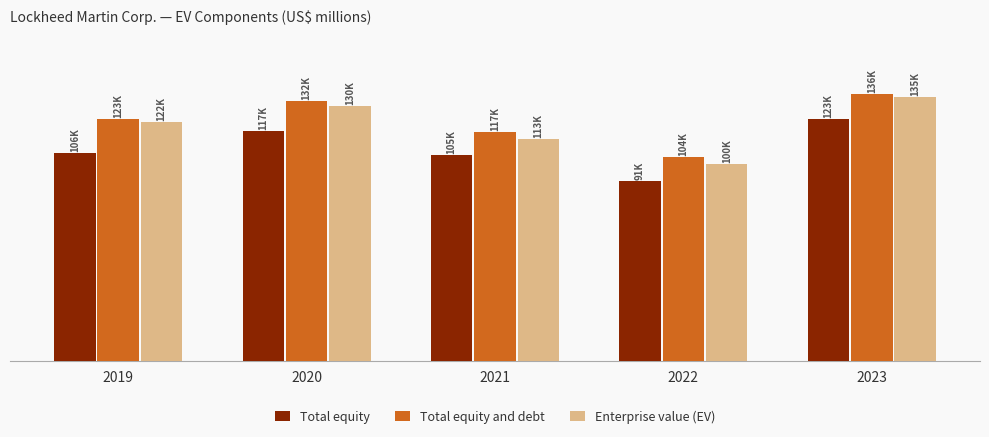

What is the minimum value for Total equity?

91877